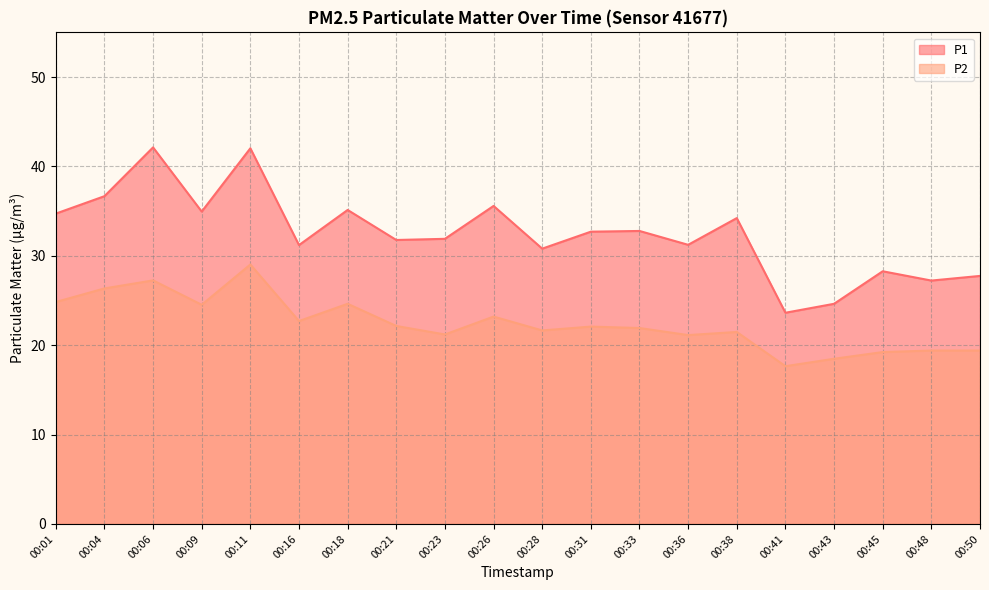

True or false: P2 and P1 intersect in this chart.

False